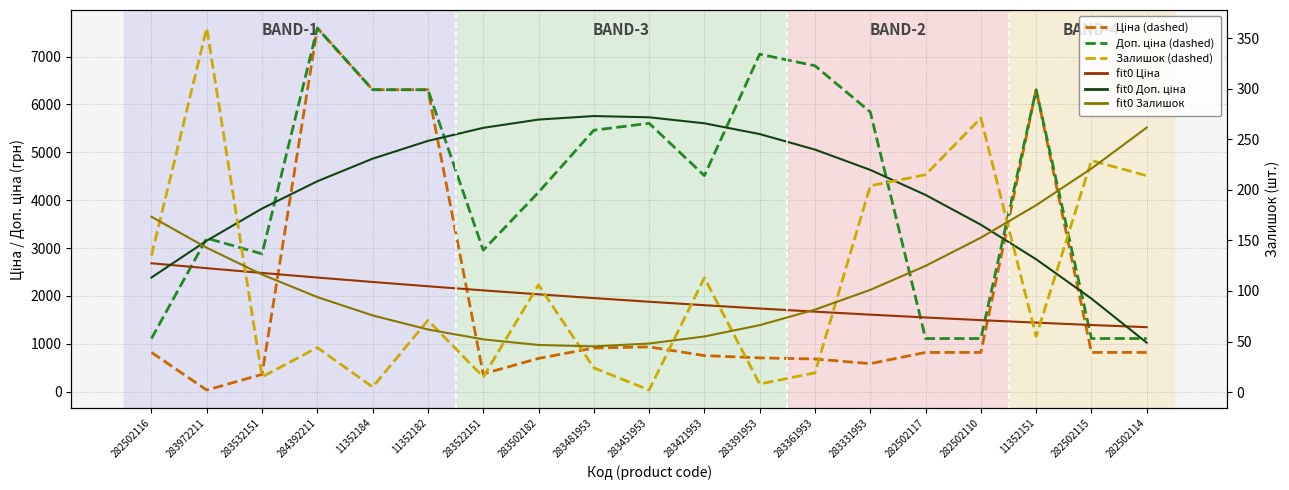

What is the sum of all fit0 Залишок values?

2105.0